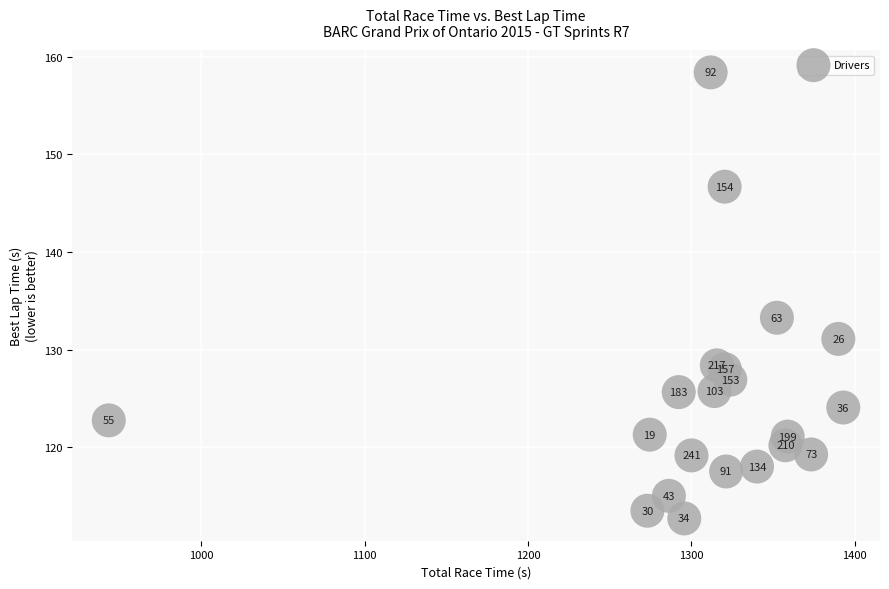

What Y value in the scatter plot is closest to 135?

133.3